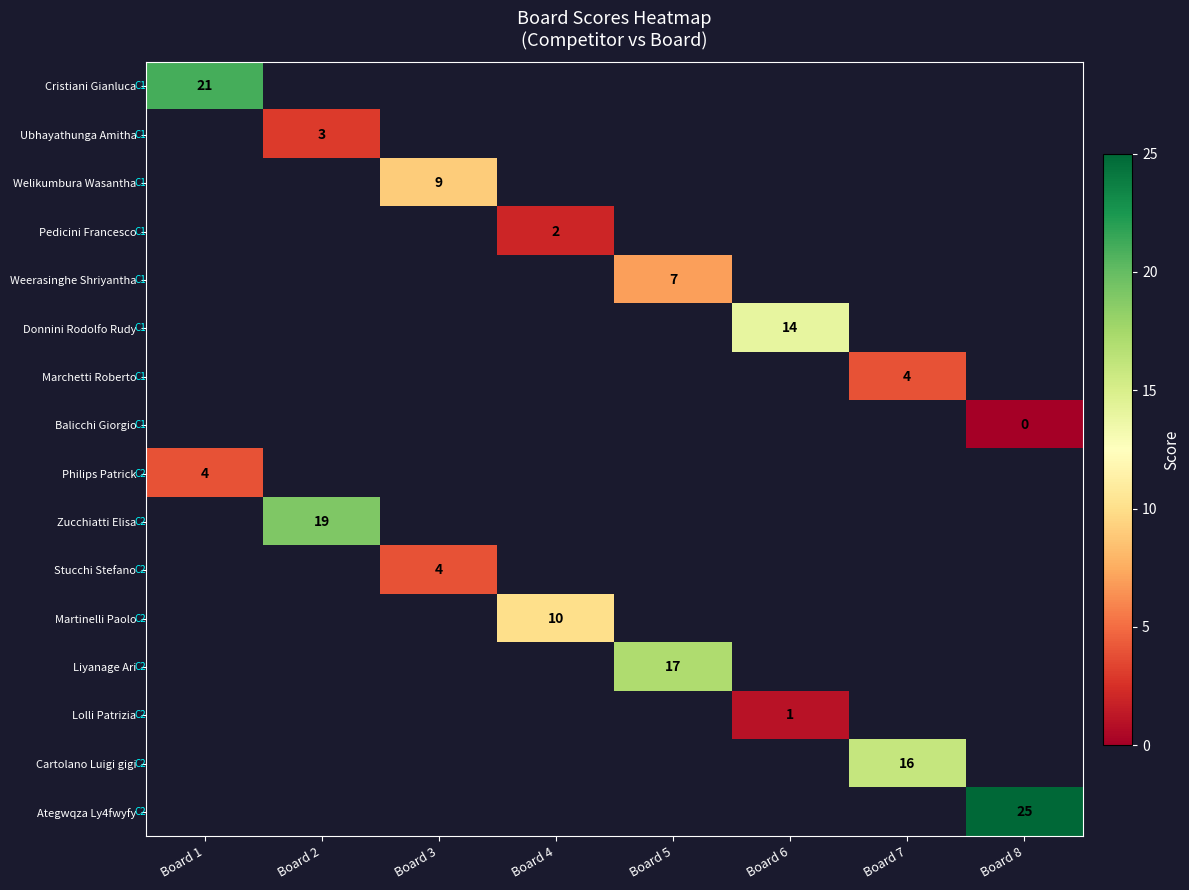

Is it true that Zucchiatti Elisa equals 6 at Board 2?

False